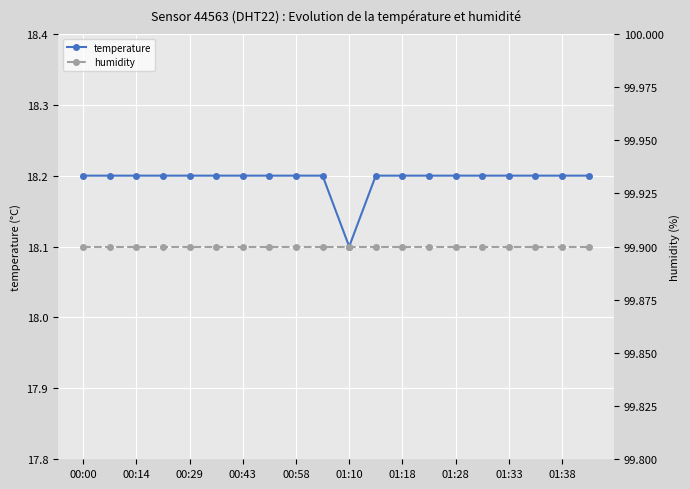

Where is humidity nearest to the value 99?

00:00